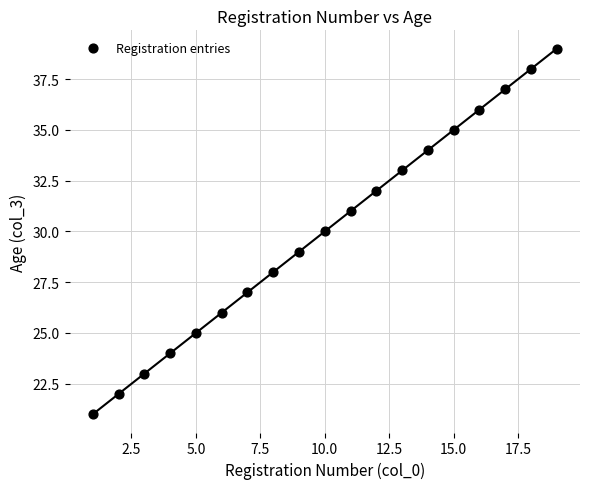

What is the range of Y values (max minus min)?

18